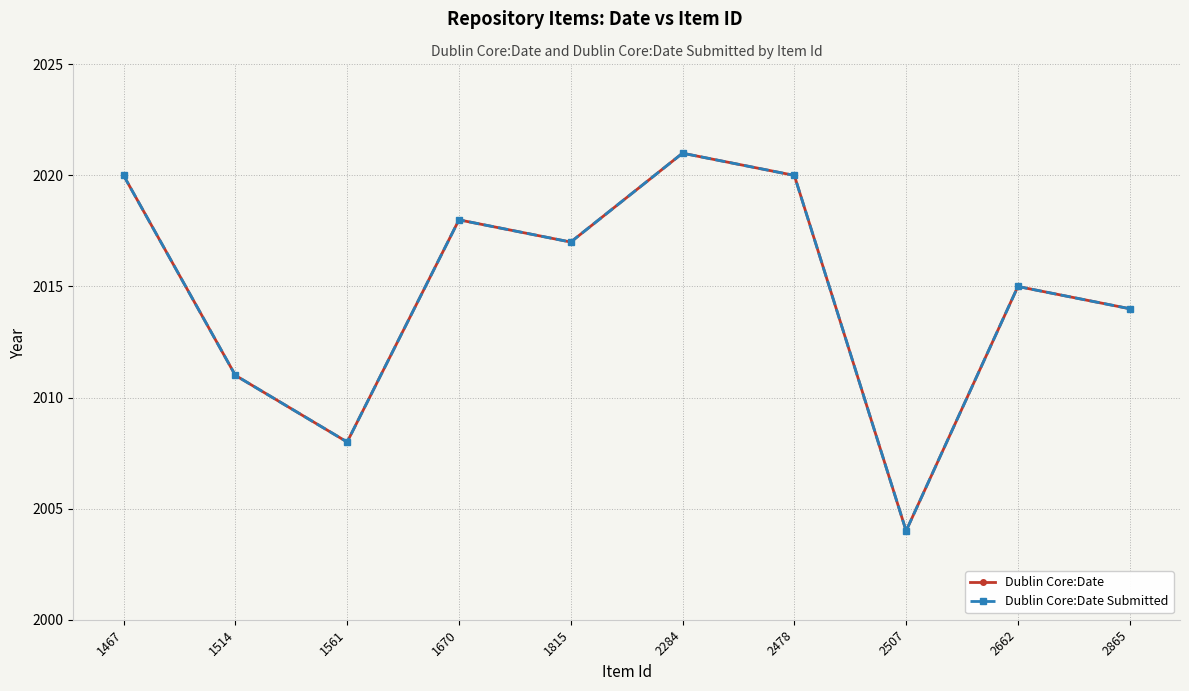

Is it true that Dublin Core:Date equals 2014 at 2865?

True